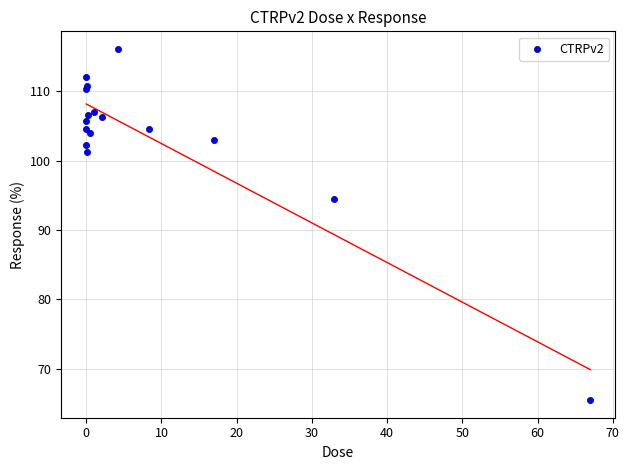

What Y value in the scatter plot is closest to 90?

94.5